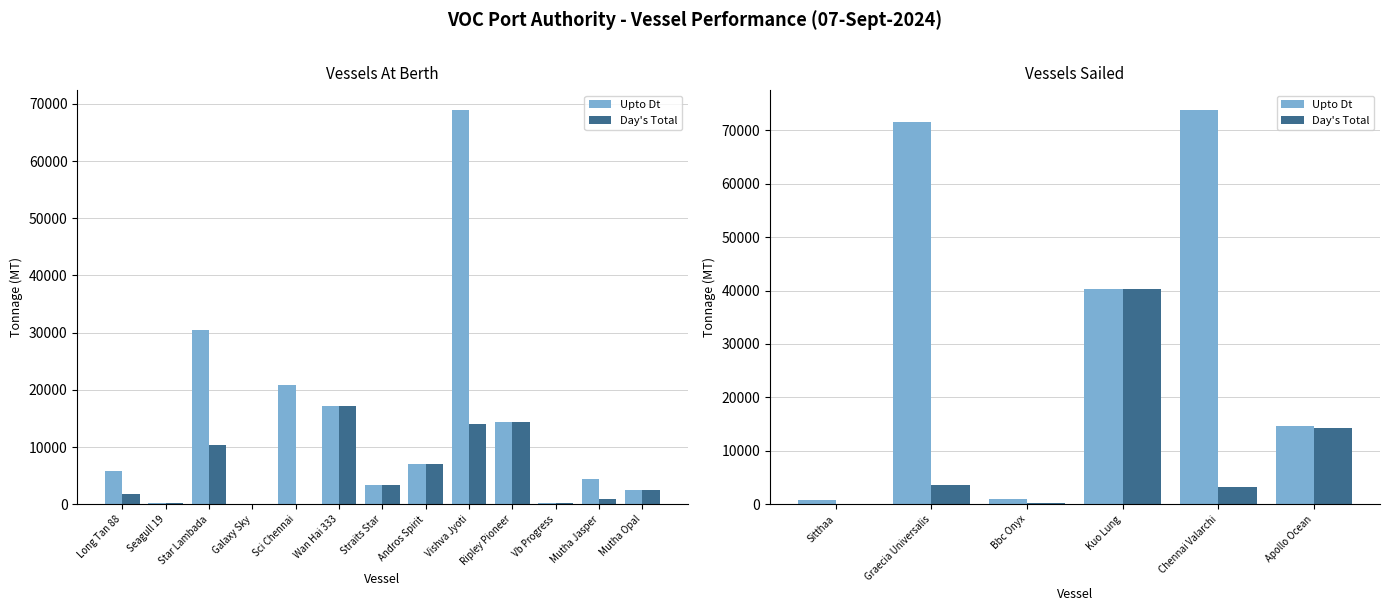

Does the chart contain any negative values?

No